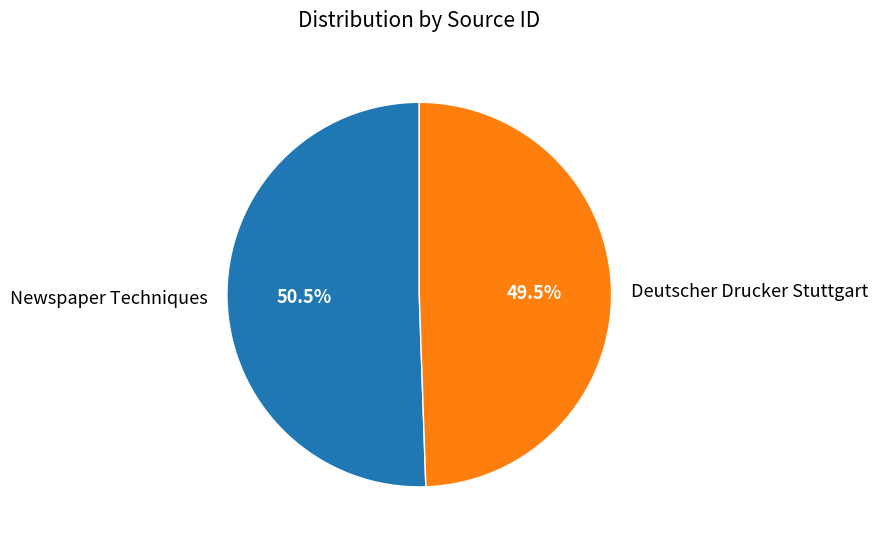

Approximately how many times larger is the value at Newspaper Techniques compared to Deutscher Drucker Stuttgart?

1.0